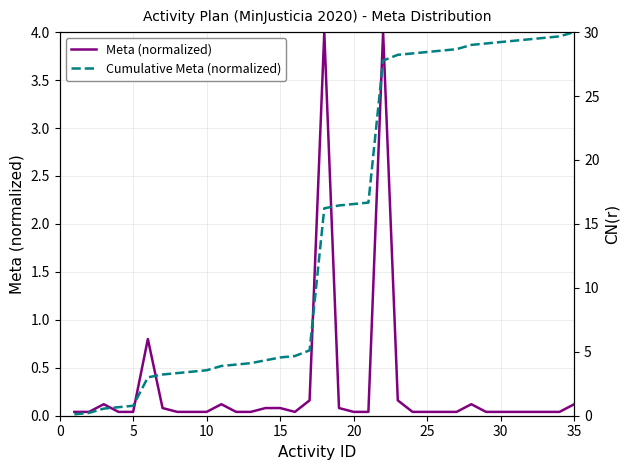

True or false: Meta (normalized) and Cumulative Meta (normalized) cross at least once.

False